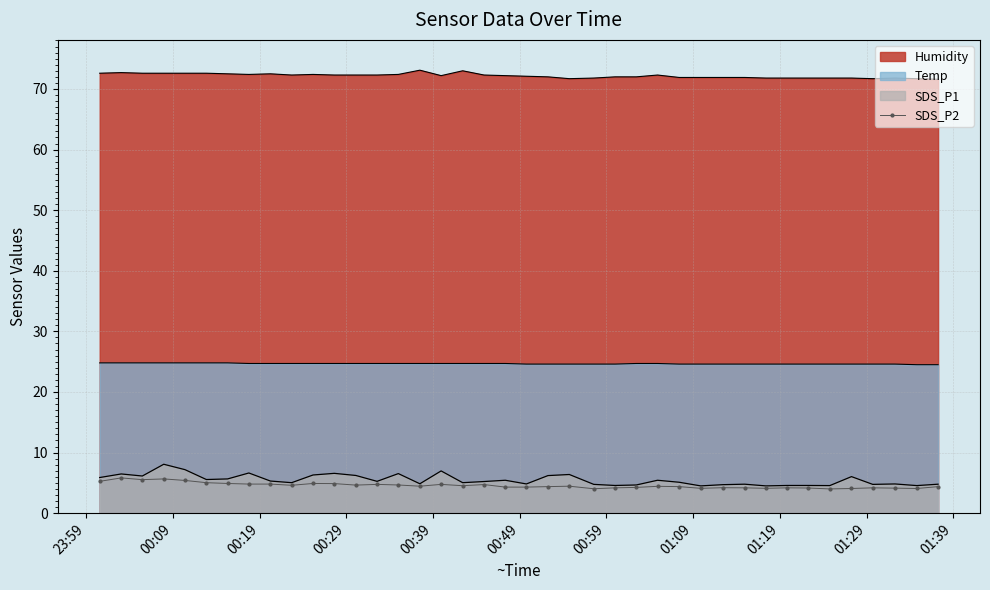

True or false: the data has more than 2 interior local peaks.

True